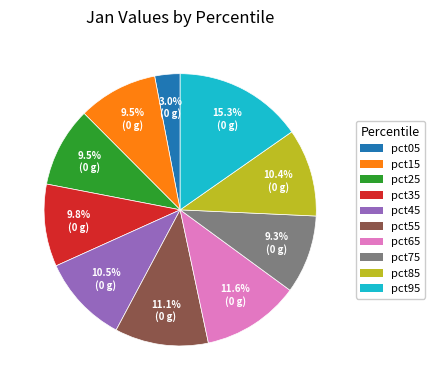

To the nearest percent, what is the combined percentage of pct75 and pct05?

12%